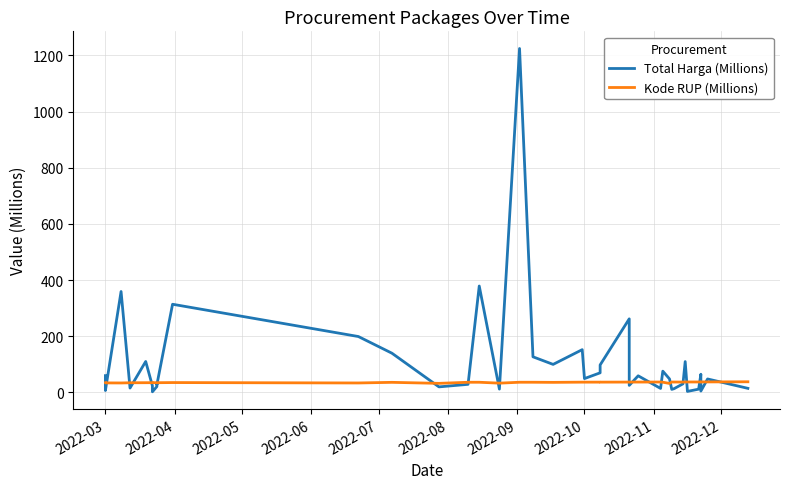

What is the greatest value displayed?

1224.7